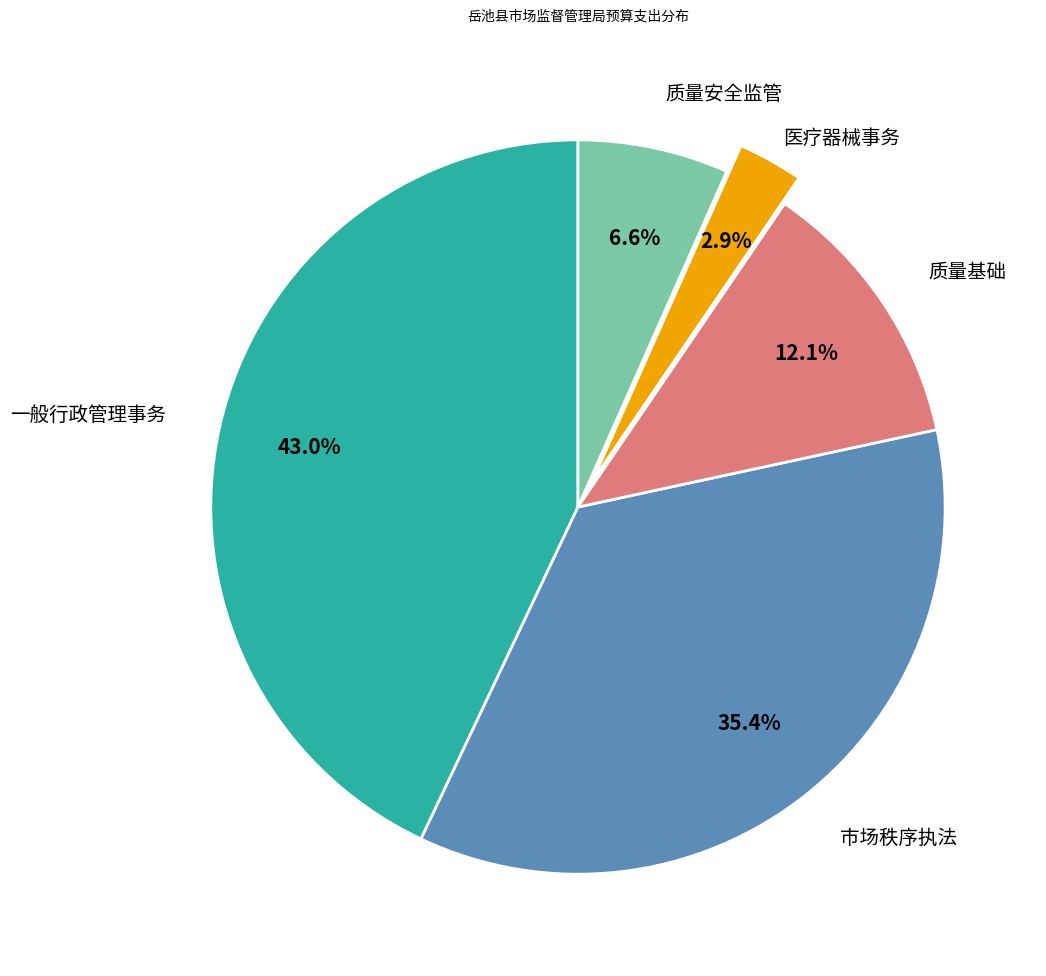

To the nearest percent, what portion does 质量基础 represent?

12%